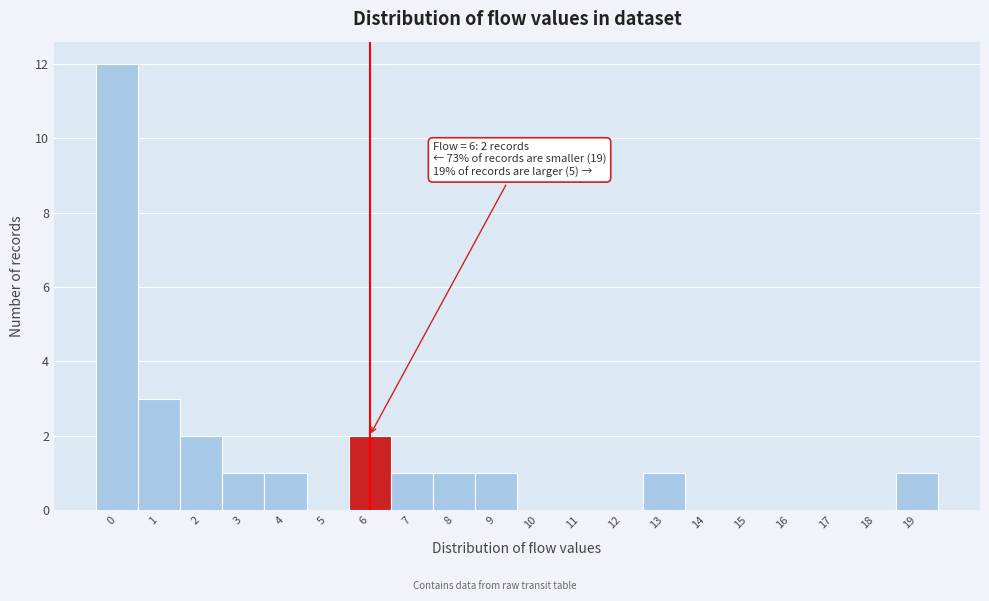

Which range on the x-axis has the tallest bar?

-0.5 to 0.5